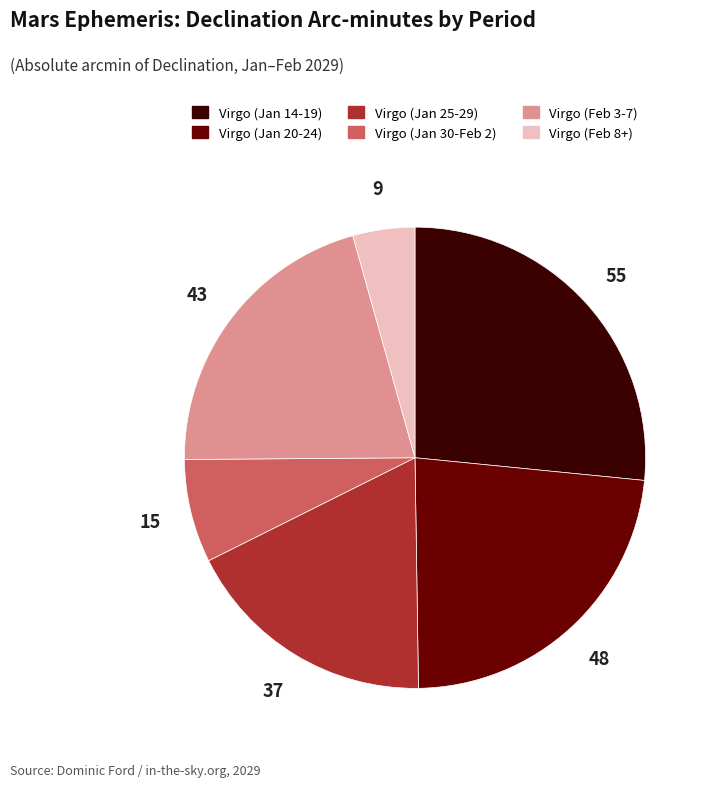

What is the largest slice in the pie chart?

Virgo (Jan 14-19)